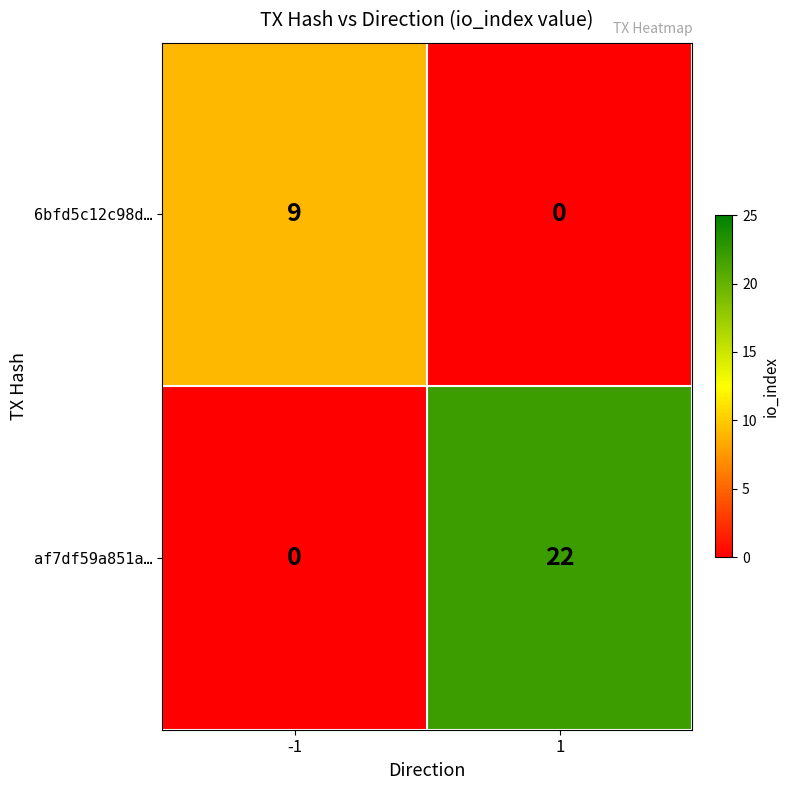

Reading right to left, transcribe all the data shown in this chart.

6bfd5c12c98d…: 1=0	-1=9
af7df59a851a…: 1=22	-1=0